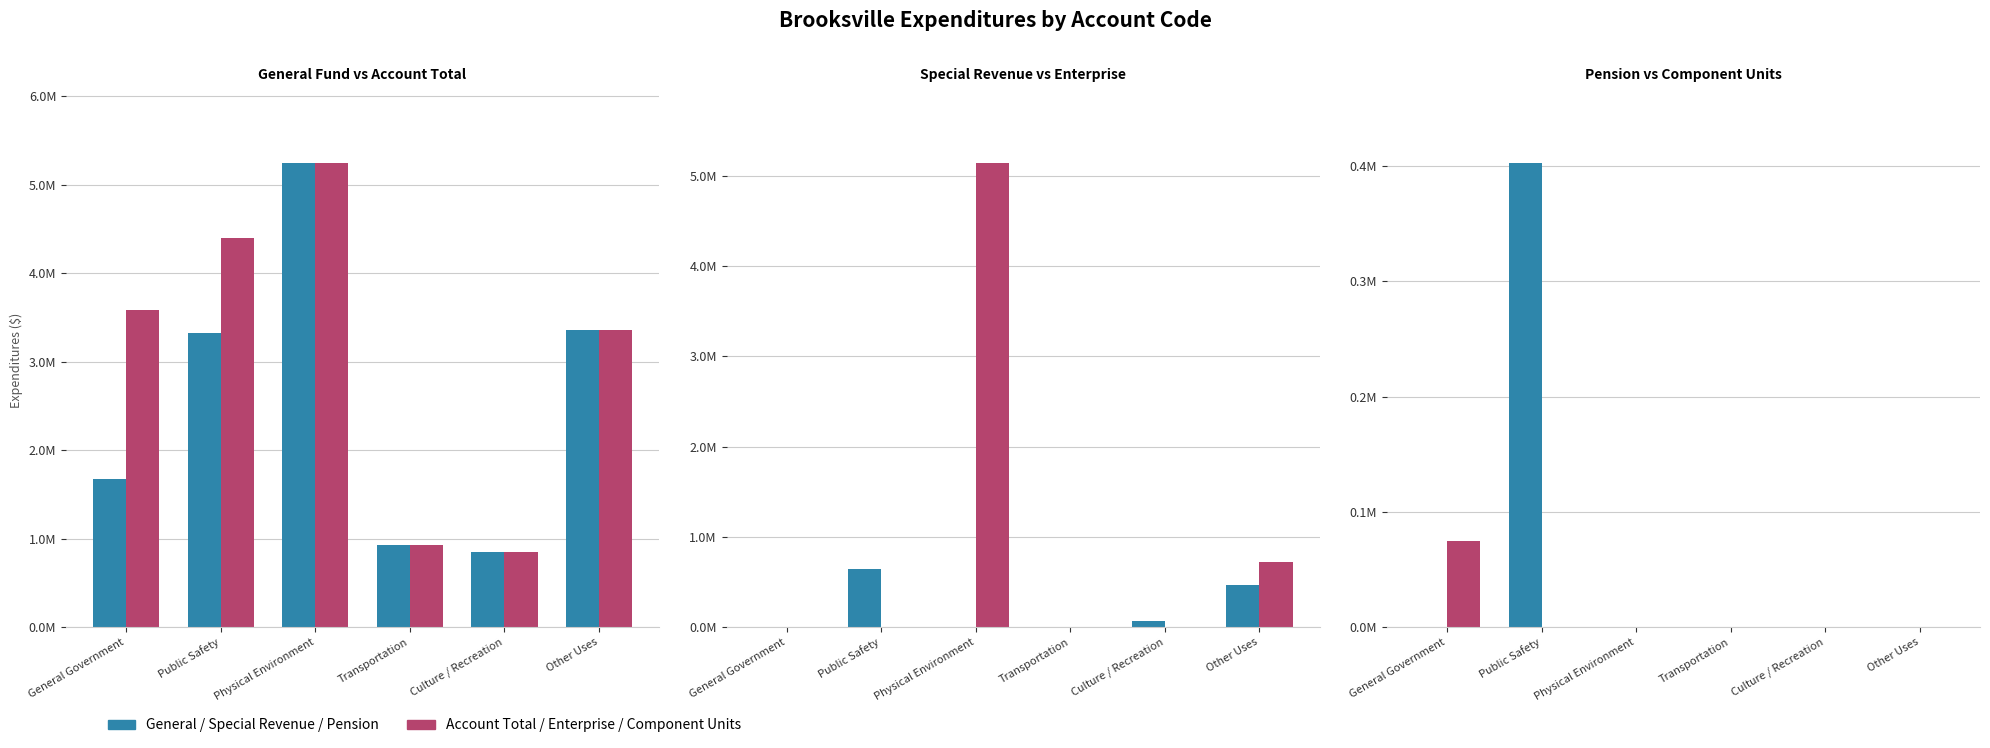

How many groups of bars are there?

6